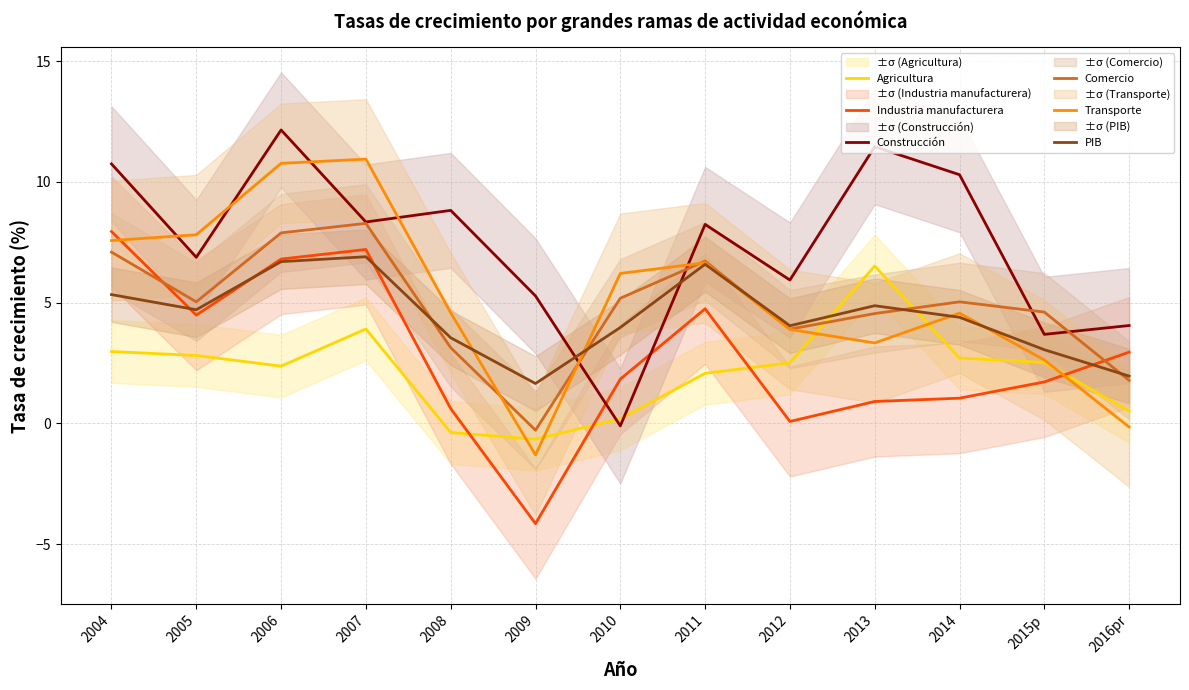

What is the difference between the maximum and minimum values in the Transporte series?

12.2